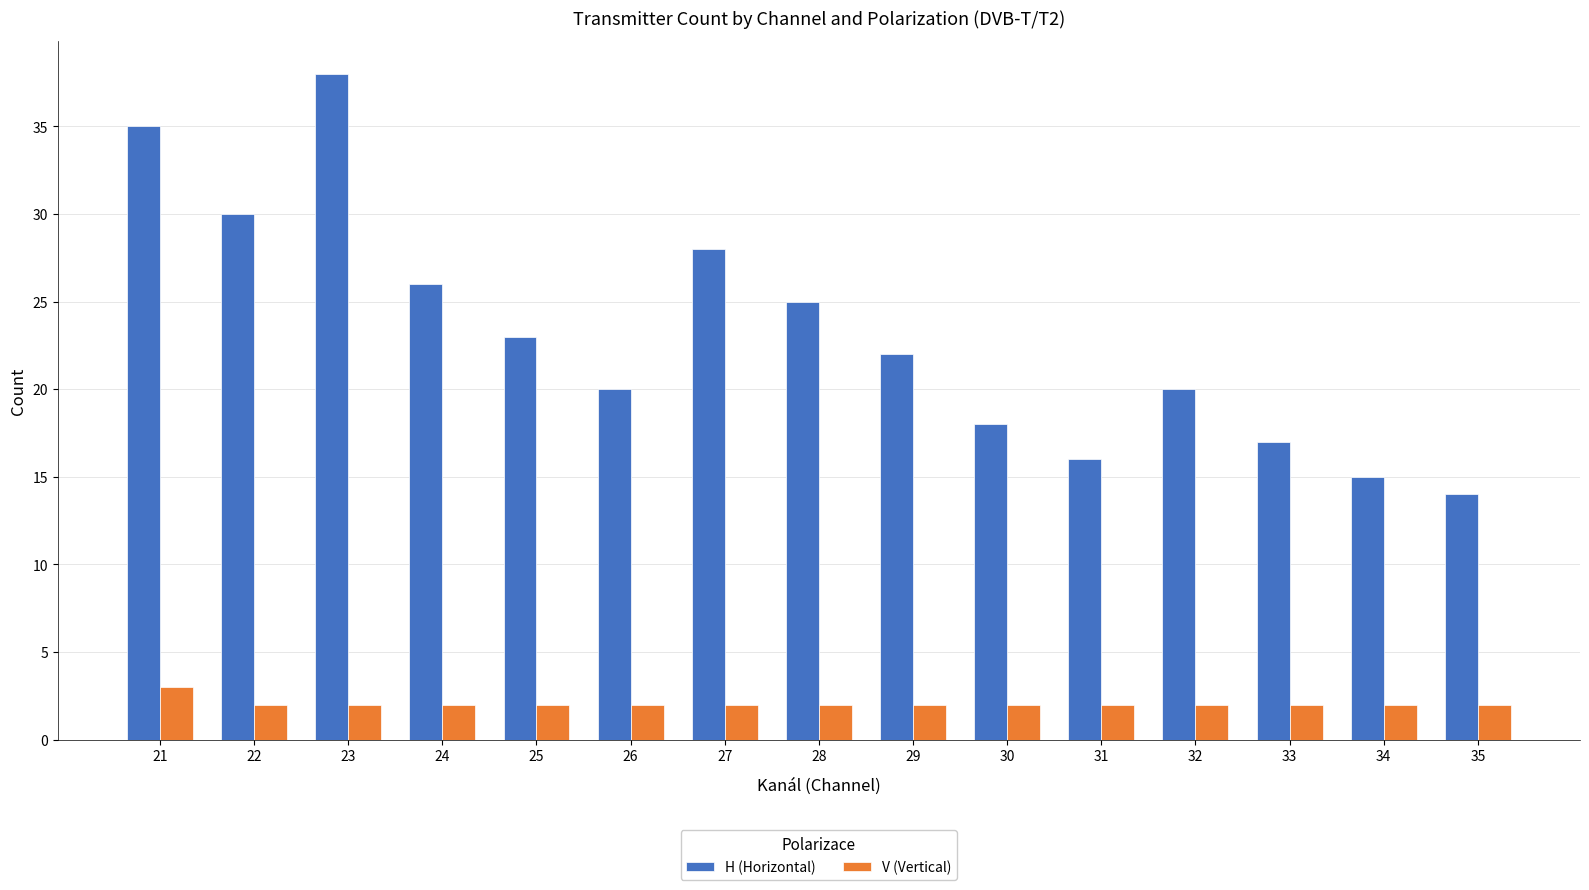

What is the minimum value for V (Vertical)?

2